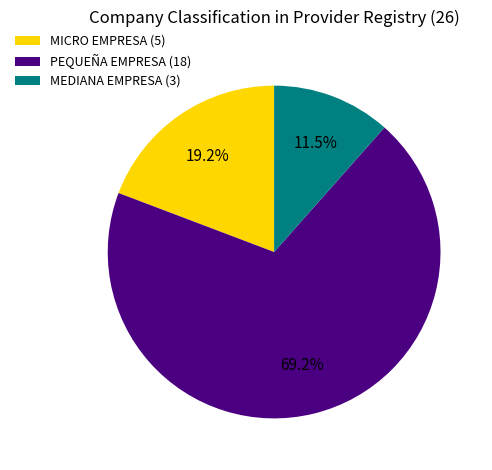

Is there any slice that represents more than half of the pie?

Yes